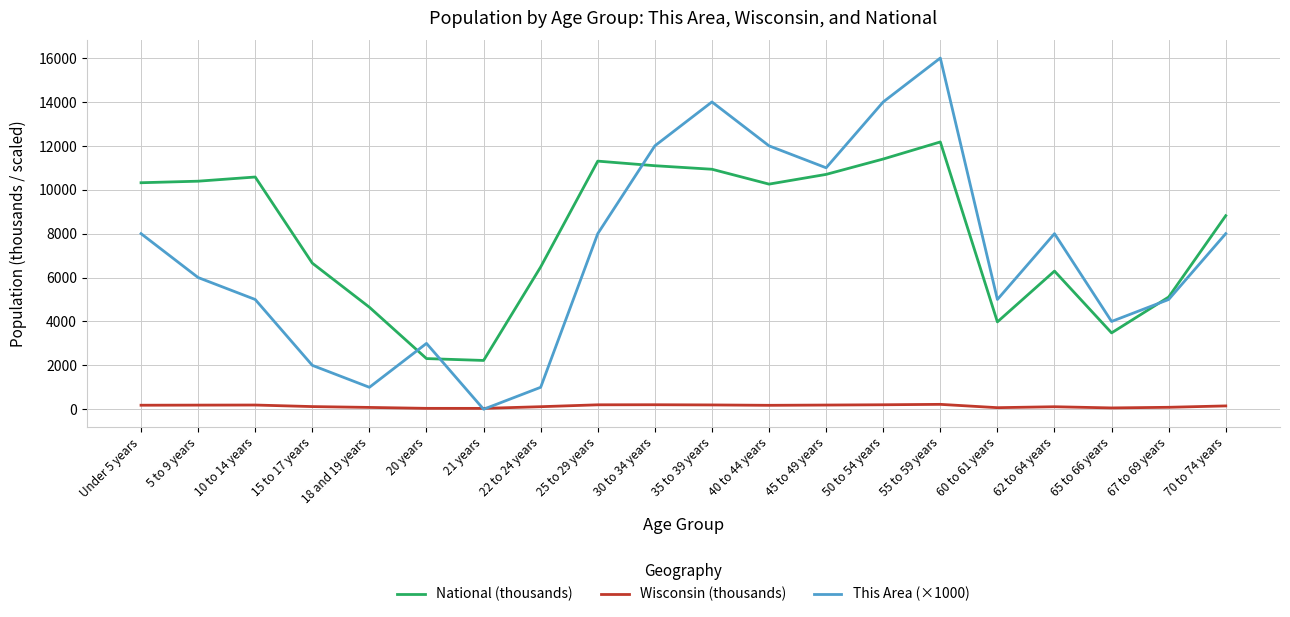

Count the number of data series in this chart.

3